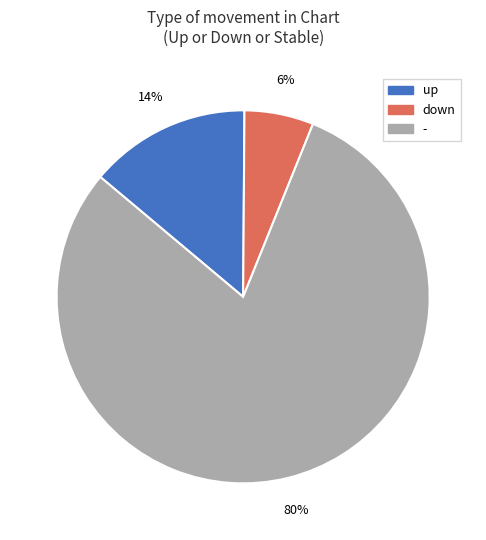

To the nearest percent, what is the average slice percentage?

33%